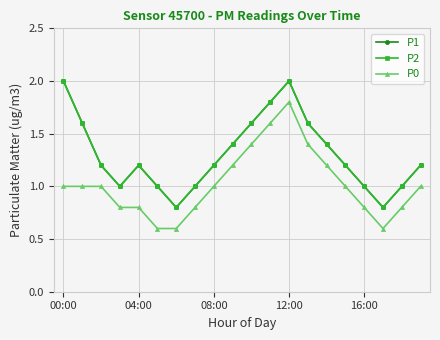

True or false: P0 has more than 0 interior local peaks.

True